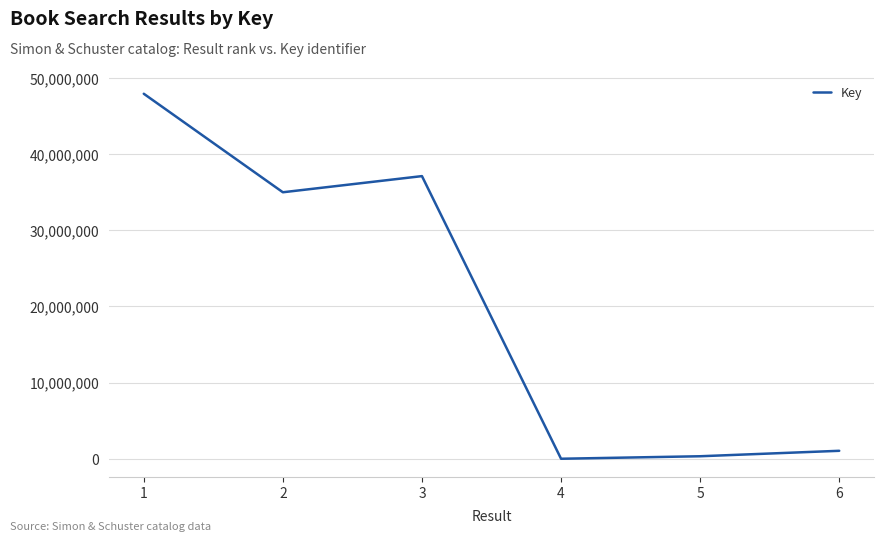

The value at 2 is 34996769. True or false?

True